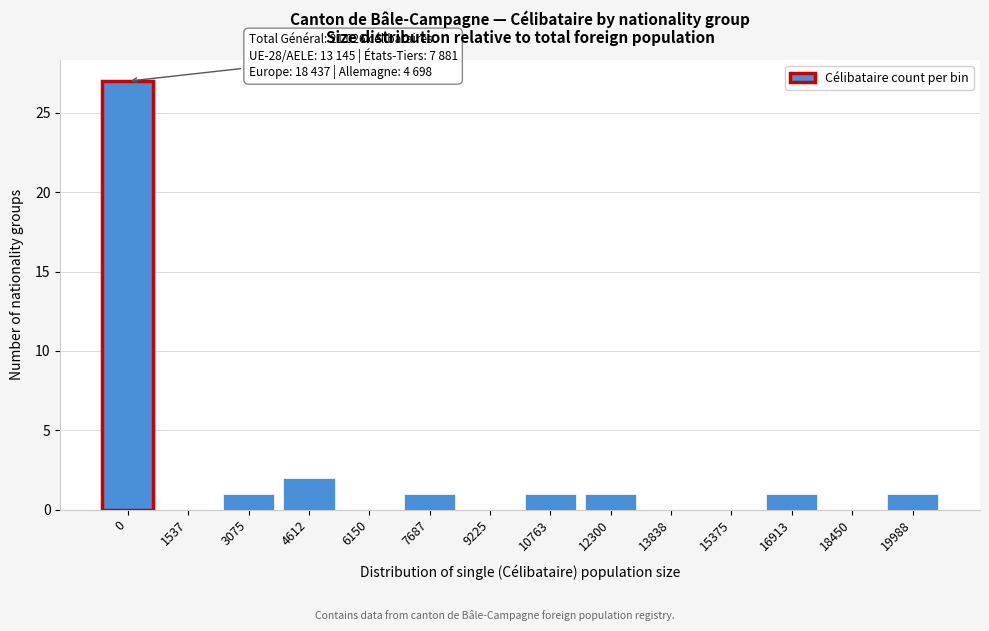

Reading right to left, list all the values displayed in this chart.

19988=1	18450=0	16913=1	15375=0	13838=0	12300=1	10763=1	9225=0	7687=1	6150=0	4612=2	3075=1	1537=0	0=27